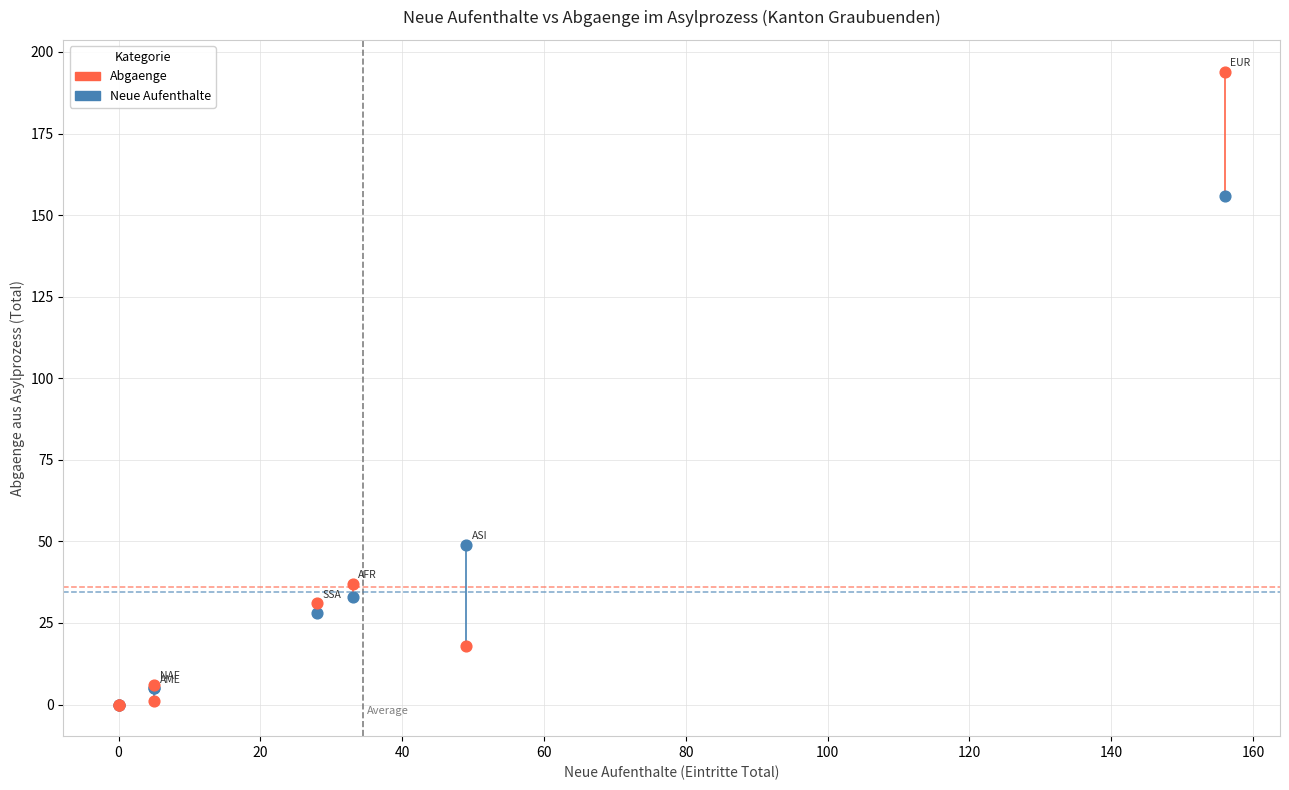

In the Abgaenge series, what Y value is closest to 97?

37